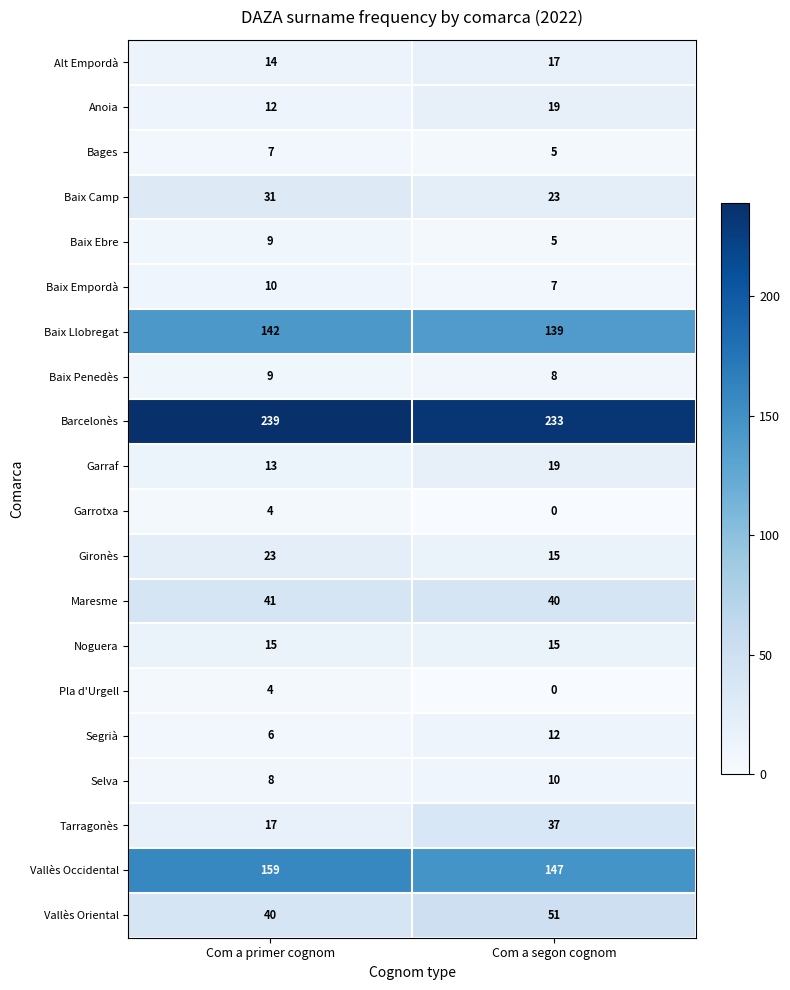

List the labels in order of Baix Penedès value, largest first.

Com a primer cognom, Com a segon cognom